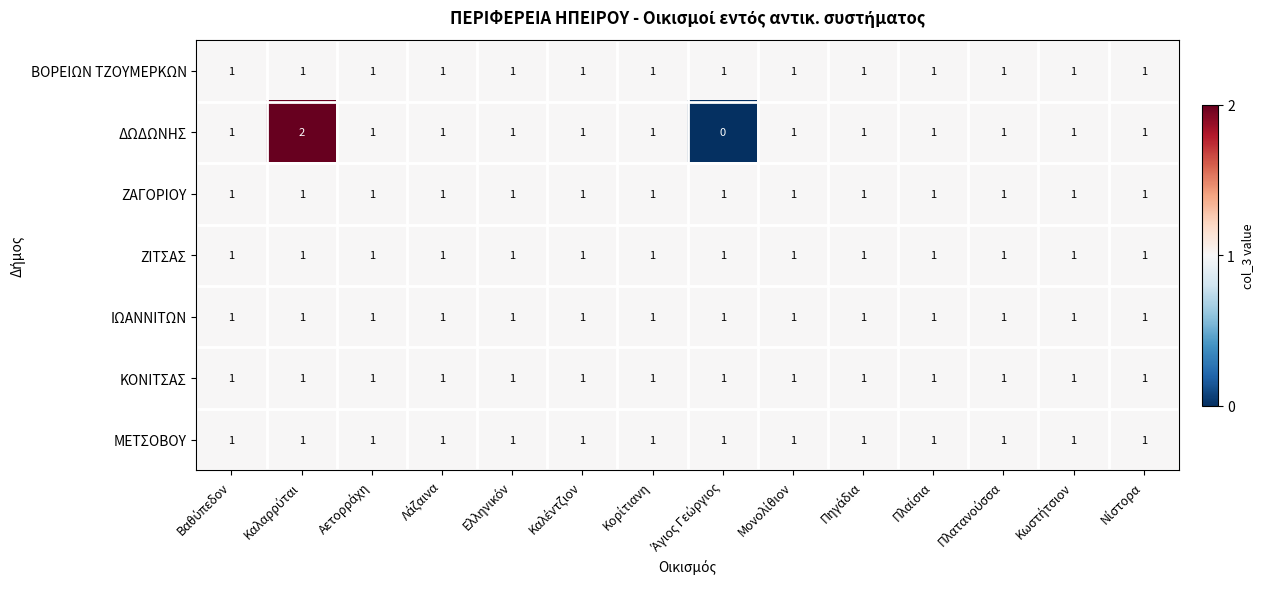

Which series has the largest range (max minus min)?

ΔΩΔΩΝΗΣ